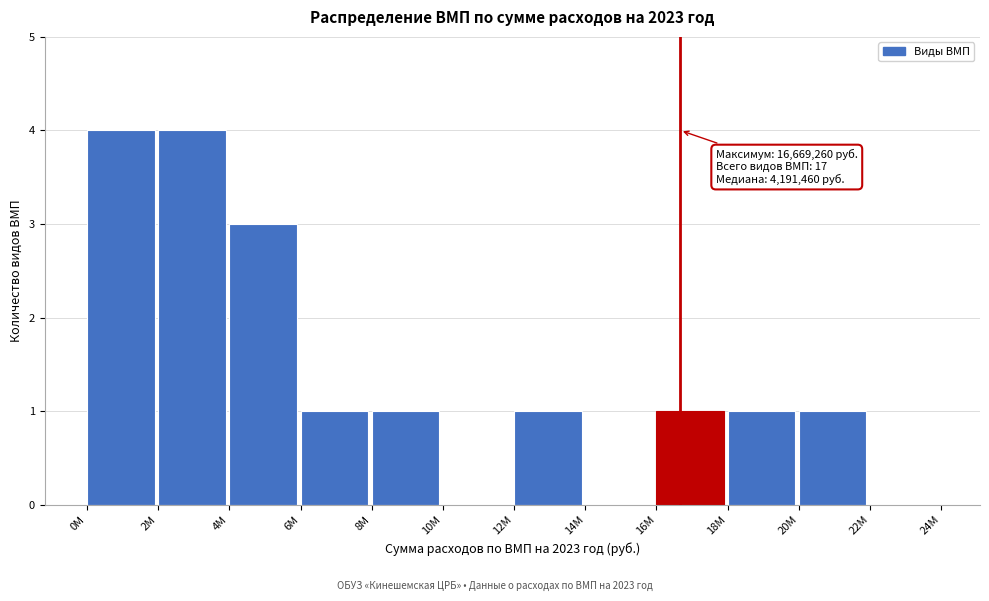

Reading right to left, list all the values displayed in this chart.

22M=0	20M=1	18M=1	16M=1	14M=0	12M=1	10M=0	8M=1	6M=1	4M=3	2M=4	0M=4